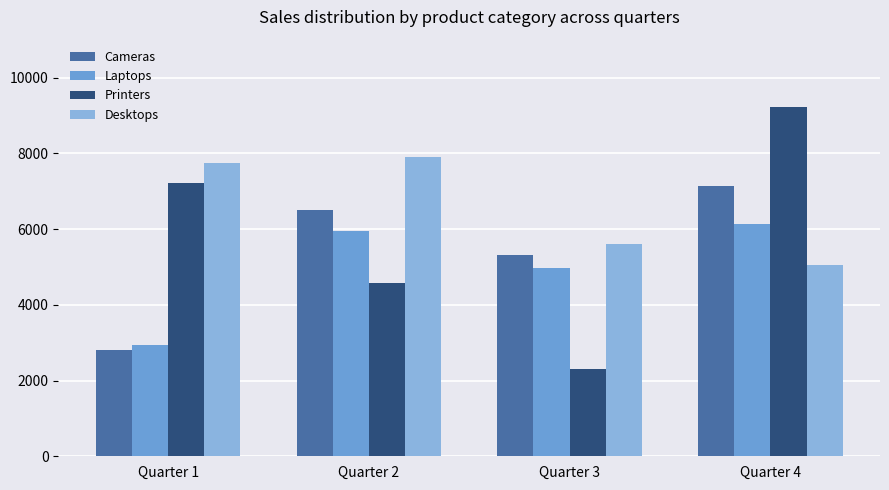

Is the value of Cameras at Quarter 2 greater than the value of Printers at Quarter 3?

Yes